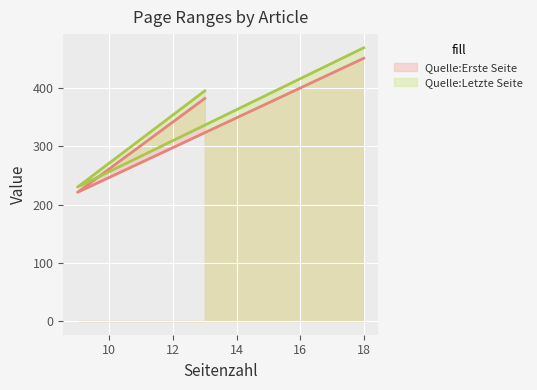

Which series has the largest range (max minus min)?

Quelle:Letzte Seite